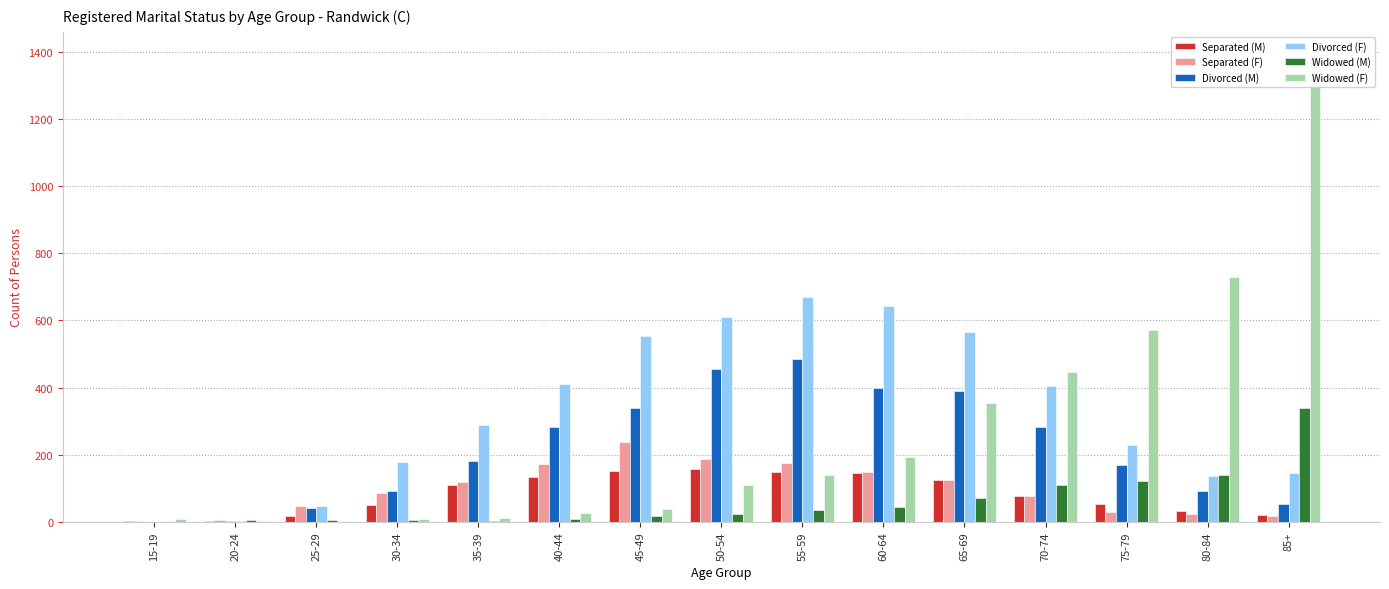

At how many categories does at least one series exceed 541?

8